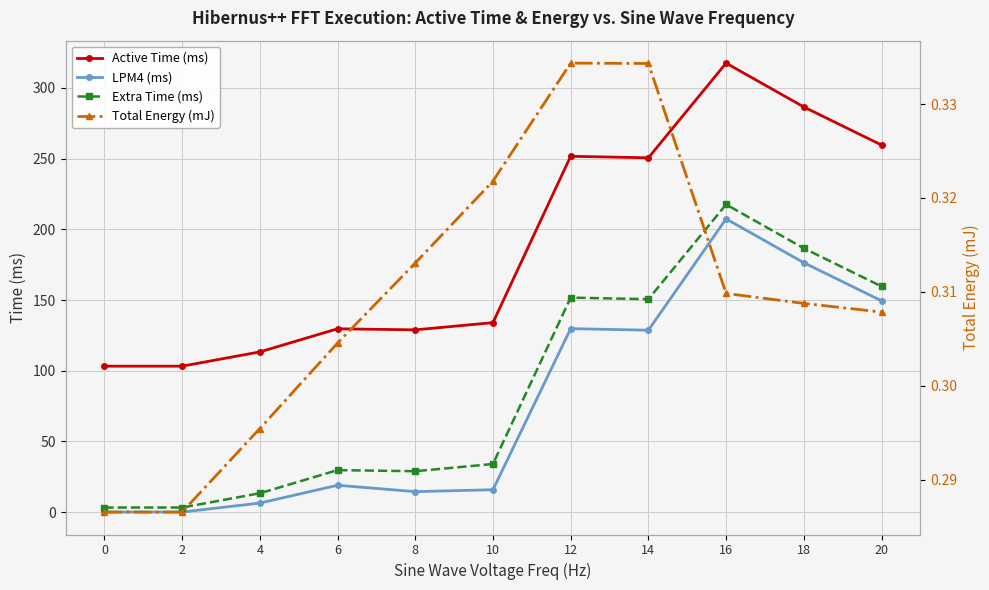

What is the sum of all LPM4 (ms) values?

847.2